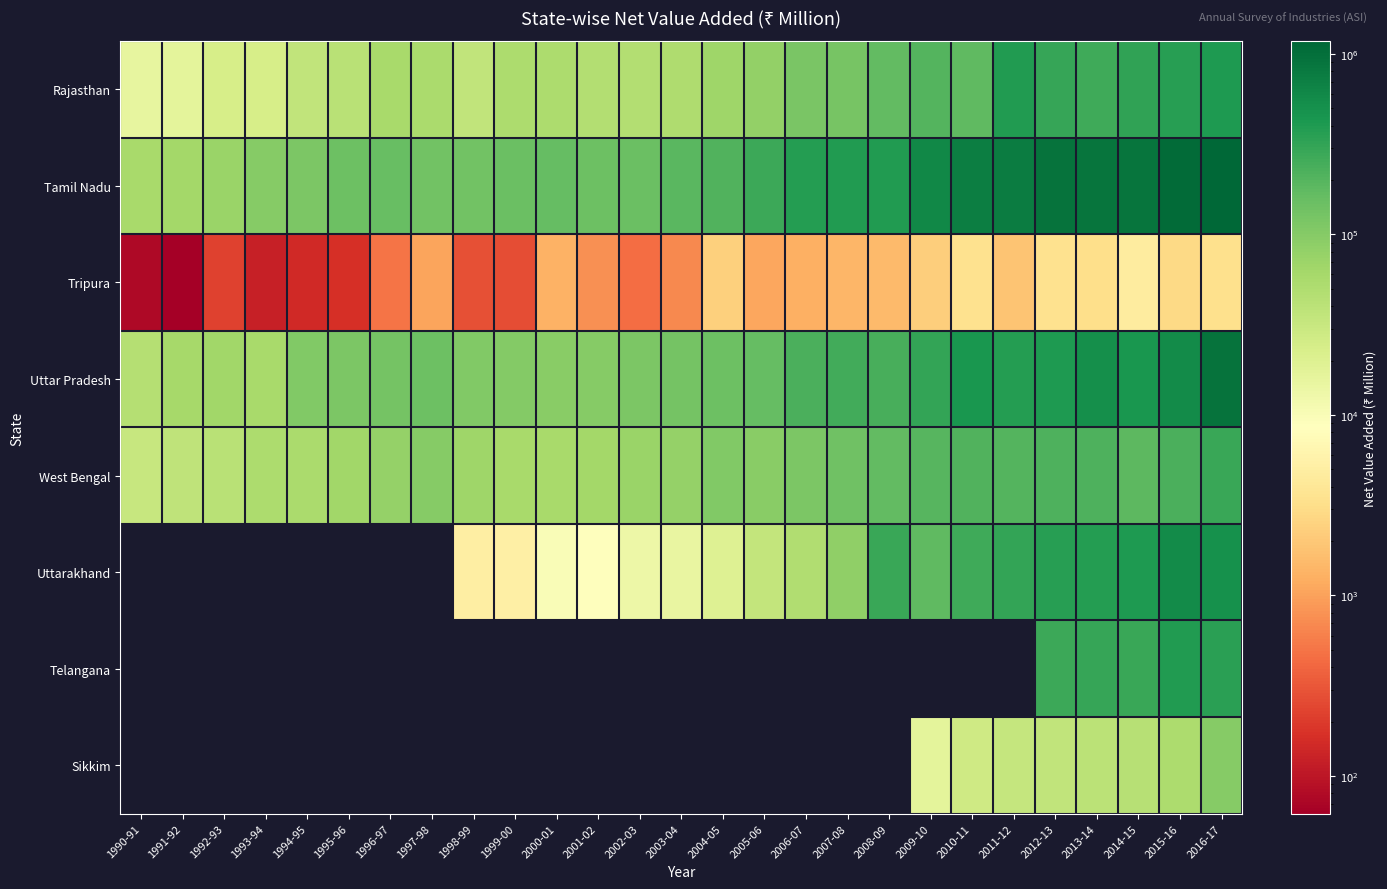

At which label does West Bengal first exceed 94705?

1997-98